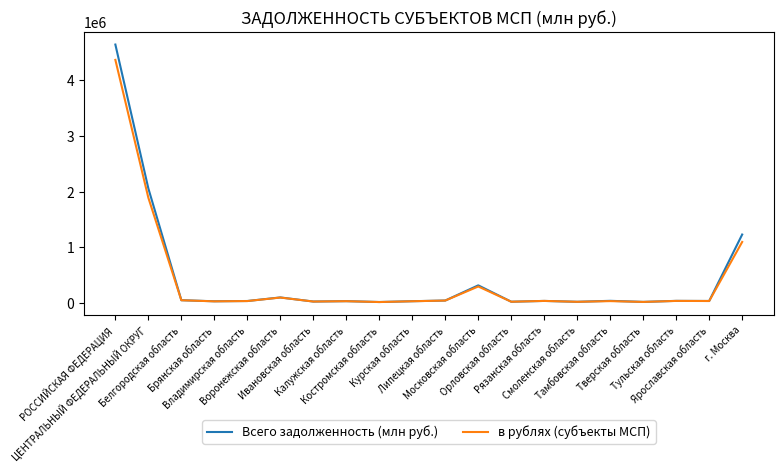

Which series has the widest spread of values?

Всего задолженность (млн руб.)